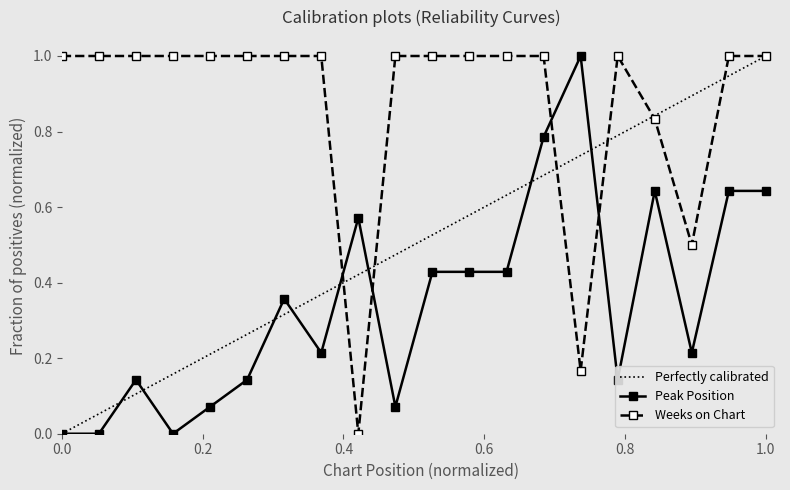

What is the total value across all series at 7?

1.4